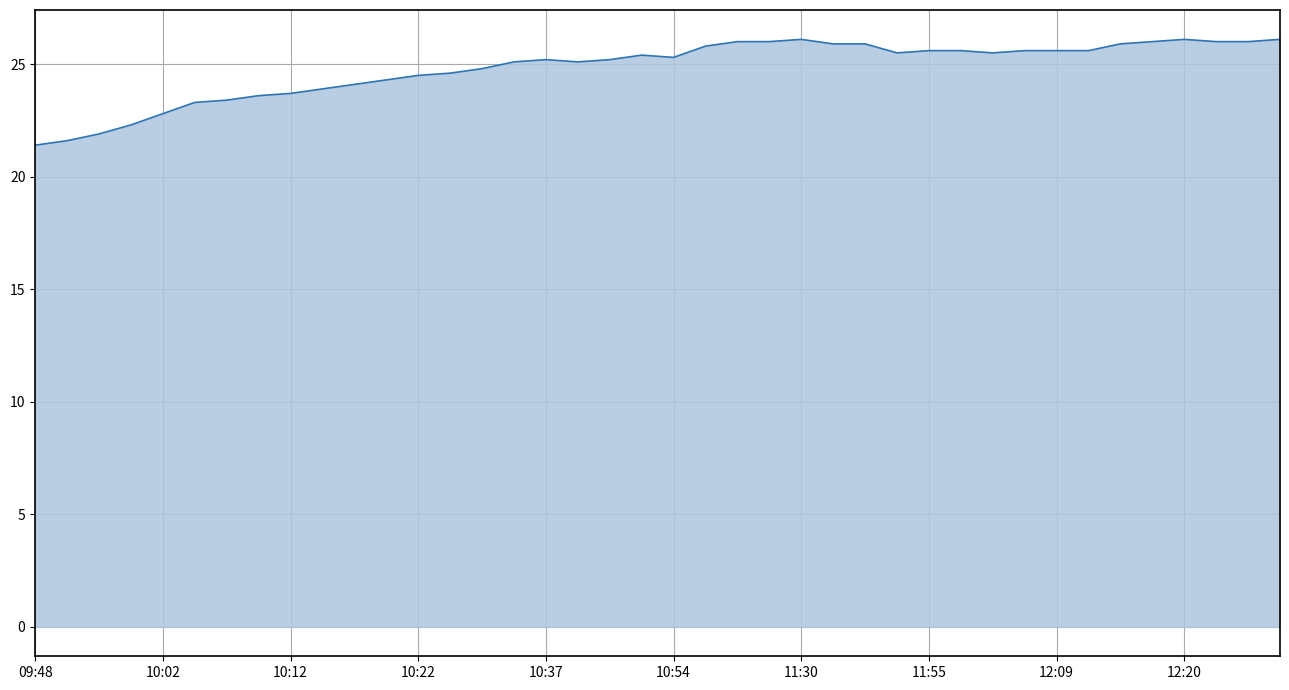

What is the difference between the maximum and minimum values?

4.7